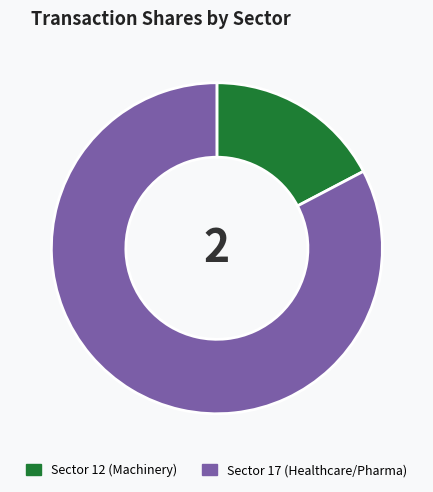

Is there a majority slice in this chart?

Yes